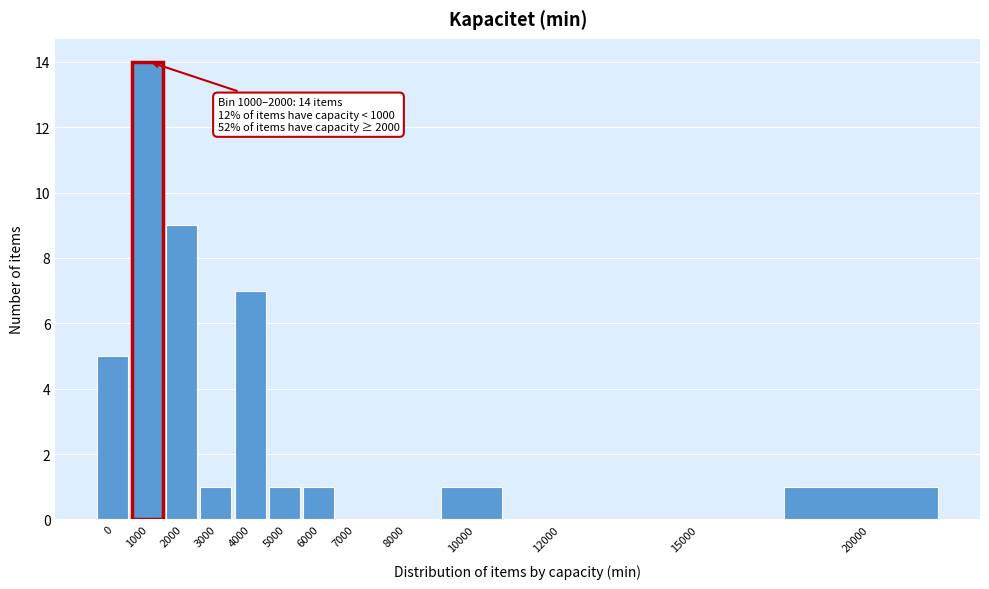

Reading left to right, extract all data points from this chart.

0=5	1000=14	2000=9	3000=1	4000=7	5000=1	6000=1	7000=0	8000=0	10000=1	12000=0	15000=0	20000=1